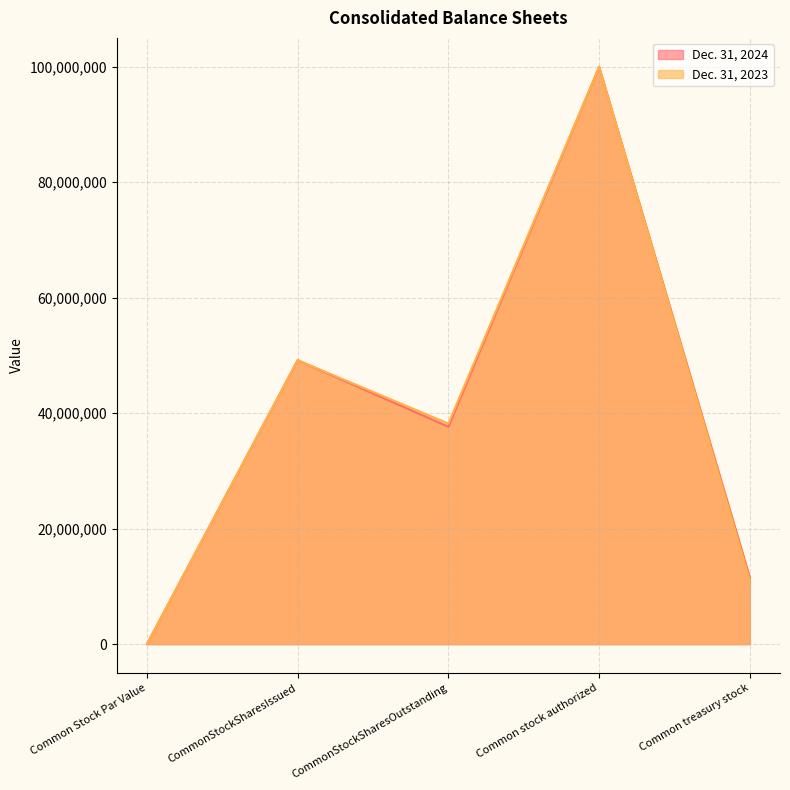

True or false: Dec. 31, 2024 and Dec. 31, 2023 intersect in this chart.

False